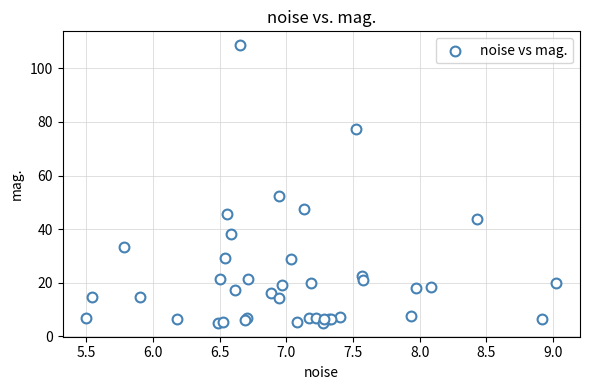

What Y value in the scatter plot is closest to 56?

52.5